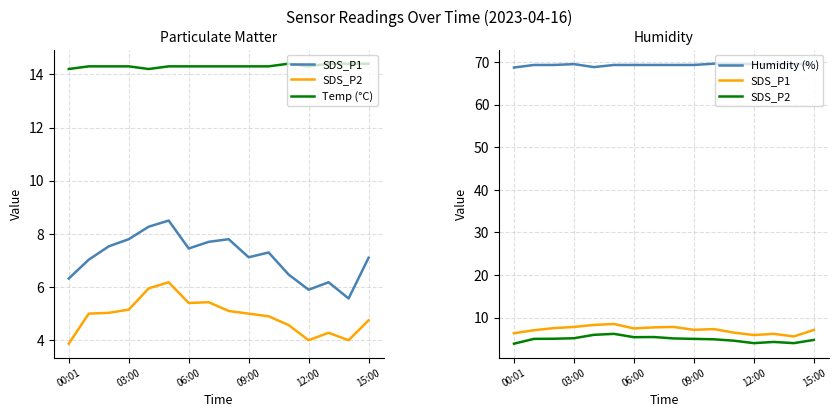

At 09:00, list the series in order from smallest to largest.

SDS_P2, SDS_P1, Temp (°C), Humidity (%)